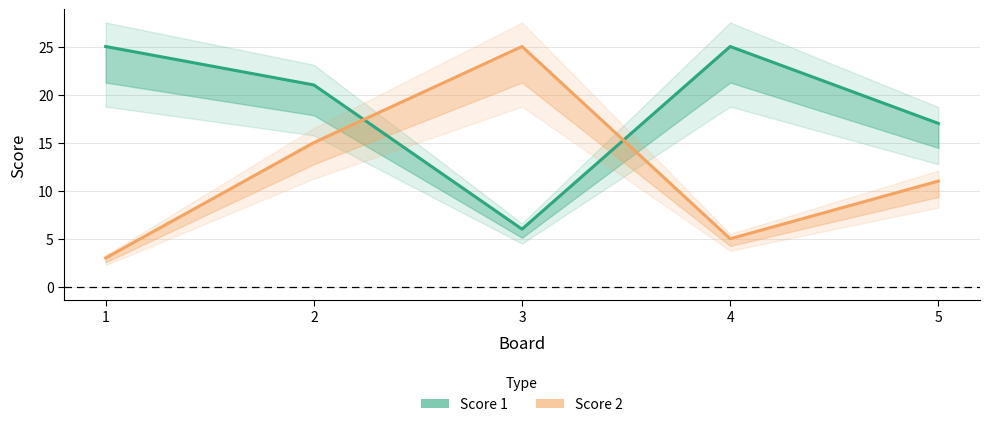

What is the smallest value displayed?

3